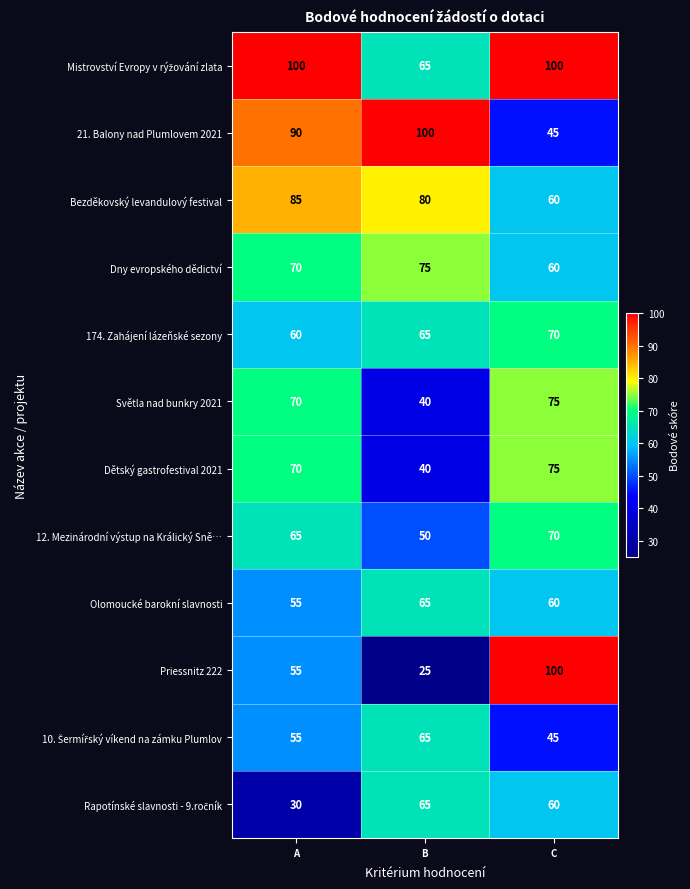

What is the difference between the highest and lowest values at A?

70